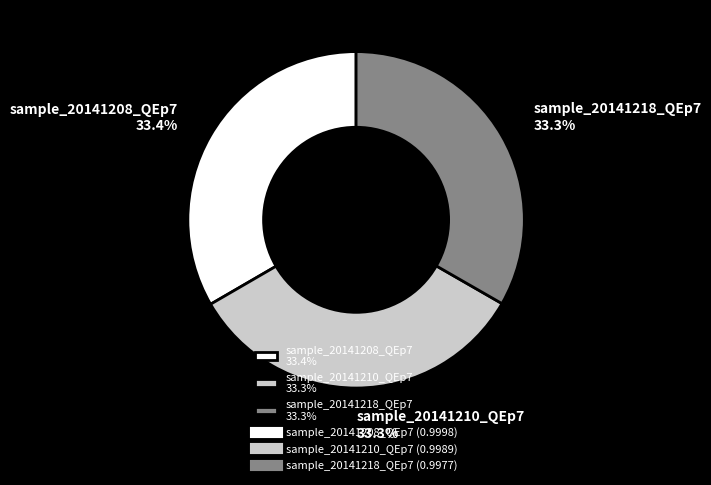

What portion of the pie excludes sample_20141218_QEp7?

66.7%